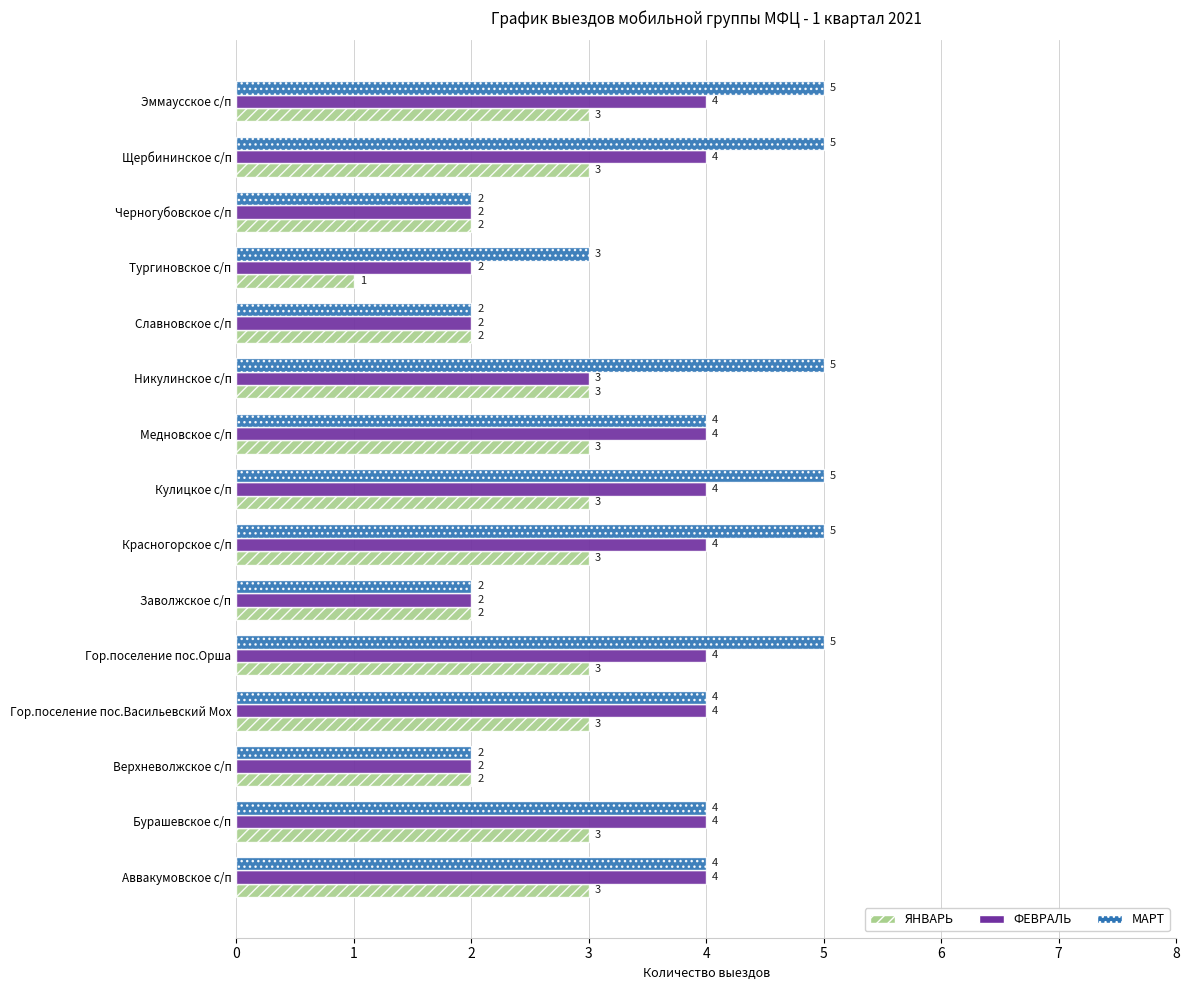

Which label corresponds to the smallest value in the chart?

Тургиновское с/п